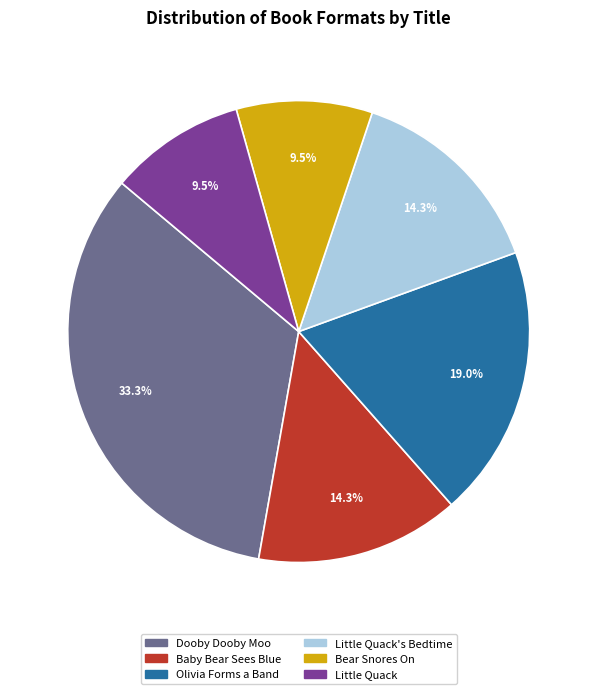

Between Little Quack's Bedtime and Bear Snores On, which is larger?

Little Quack's Bedtime